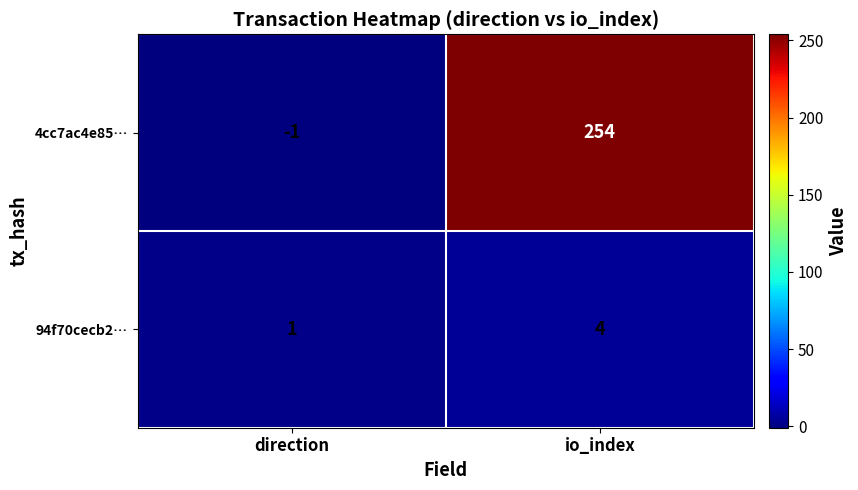

Which series has the largest total across all categories?

4cc7ac4e85…